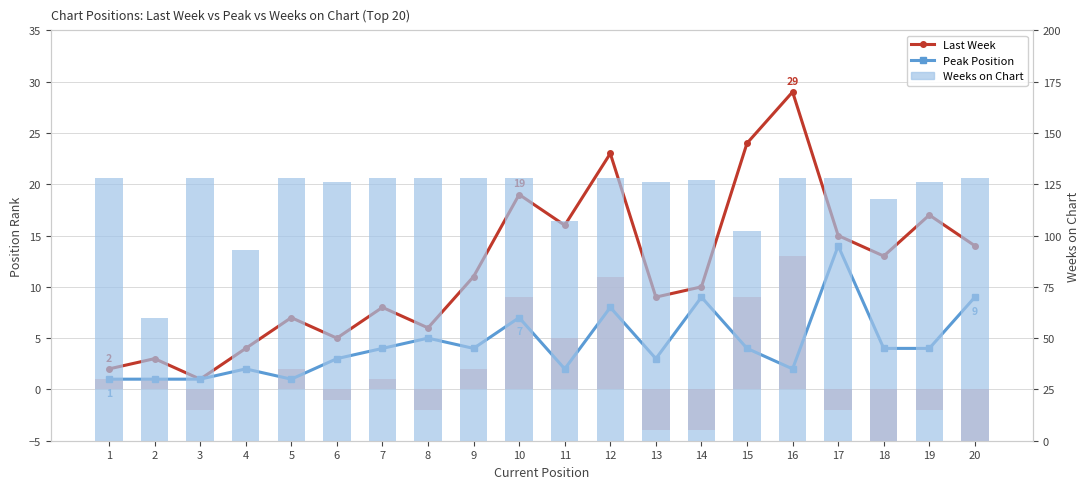

What is the difference between the second highest and minimum values in the Last Week (diff) series?

17